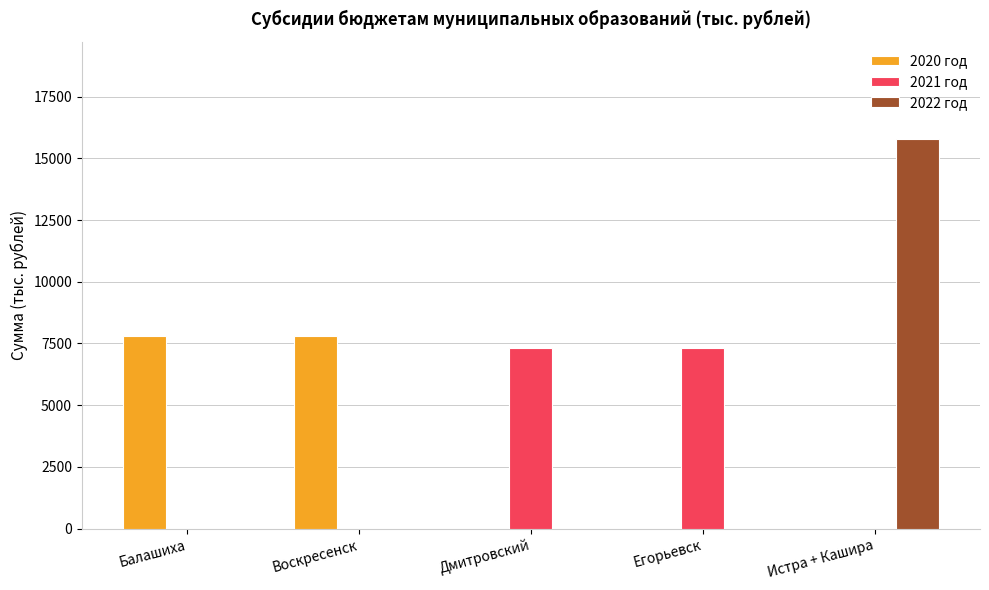

What is the total value across all series at Истра + Кашира?

15776